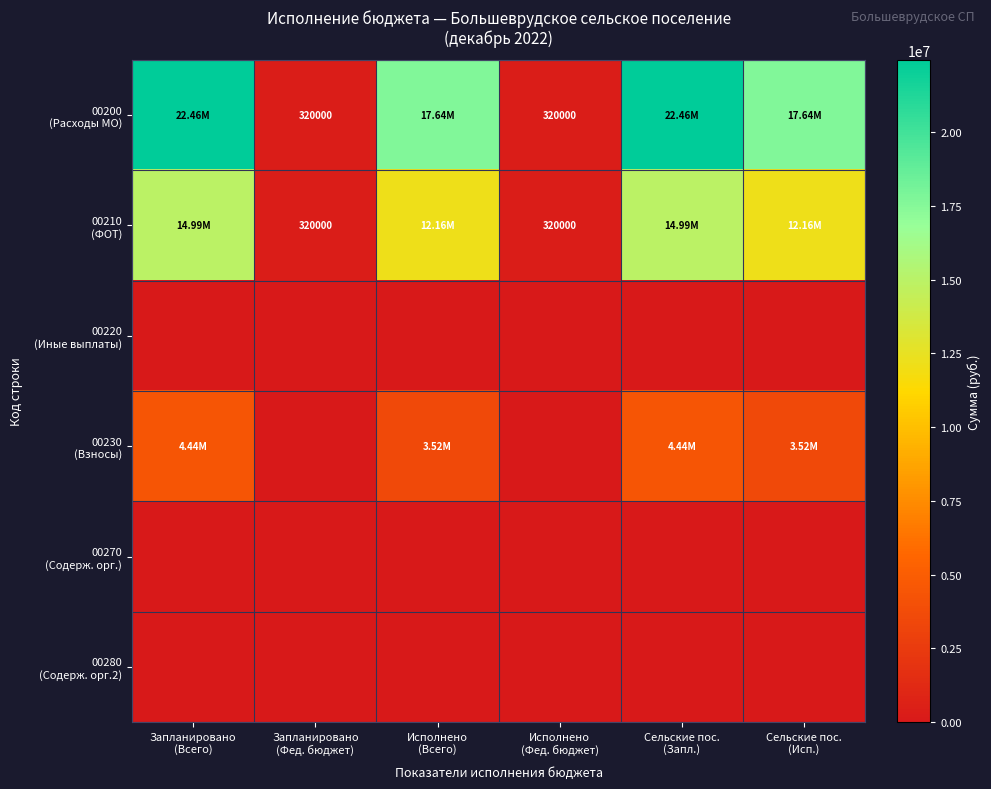

At Исполнено (Фед. бюджет), list the series in order from largest to smallest.

00200 (Расходы МО), 00210 (ФОТ), 00220 (Иные выплаты), 00230 (Взносы), 00270 (Содерж. орг.), 00280 (Содерж. орг.2)